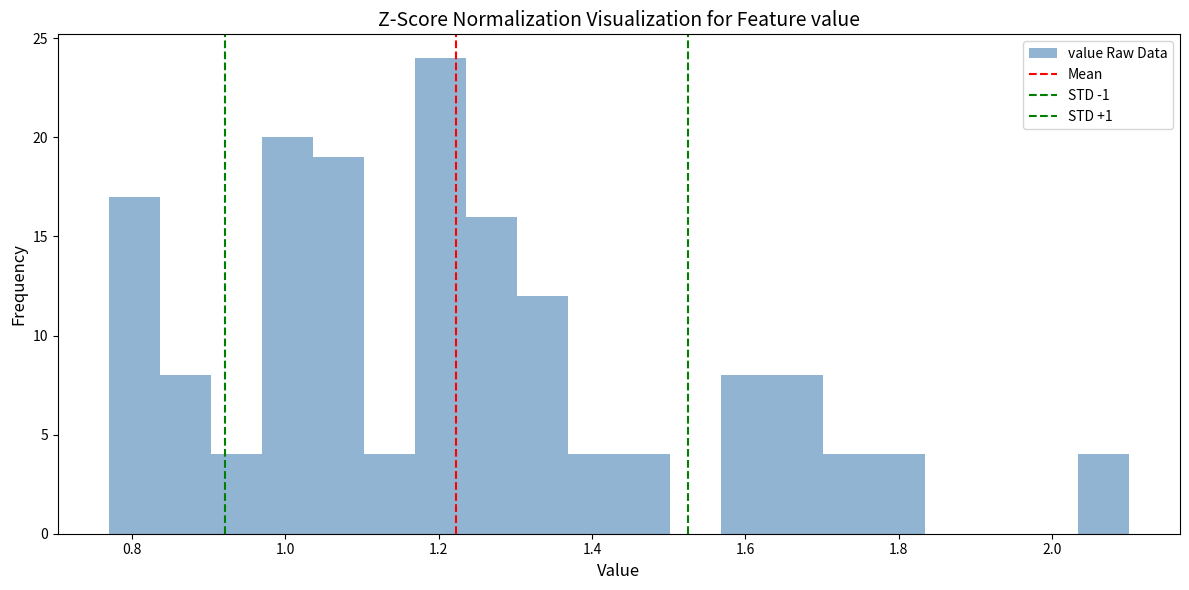

Around what value on the x-axis is the tallest bar? Give the approximate position of its centre, as read against the axis.

1.20